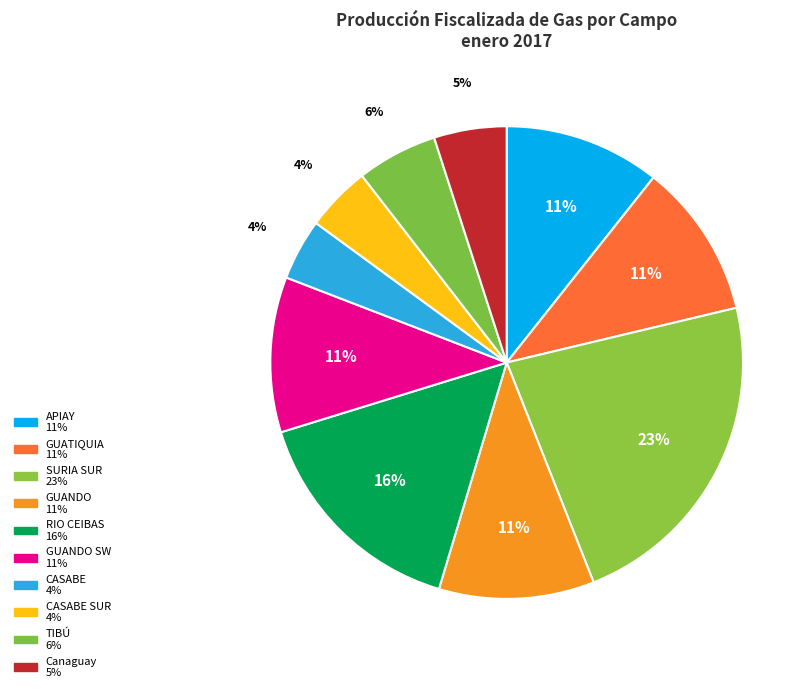

How many slices are in this pie chart?

10